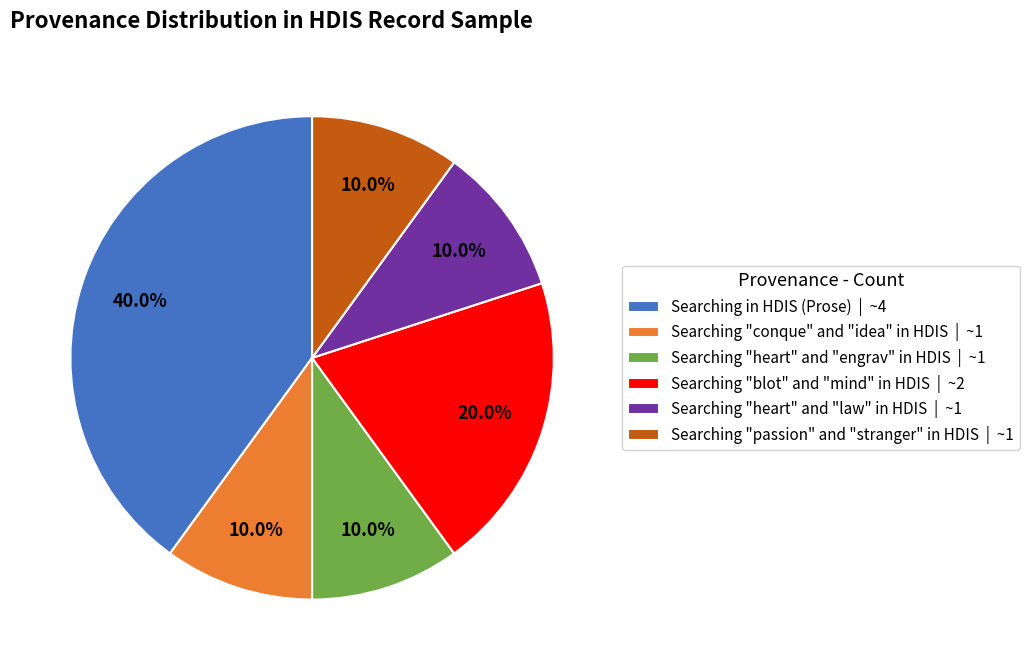

Is there any slice that represents more than half of the pie?

No